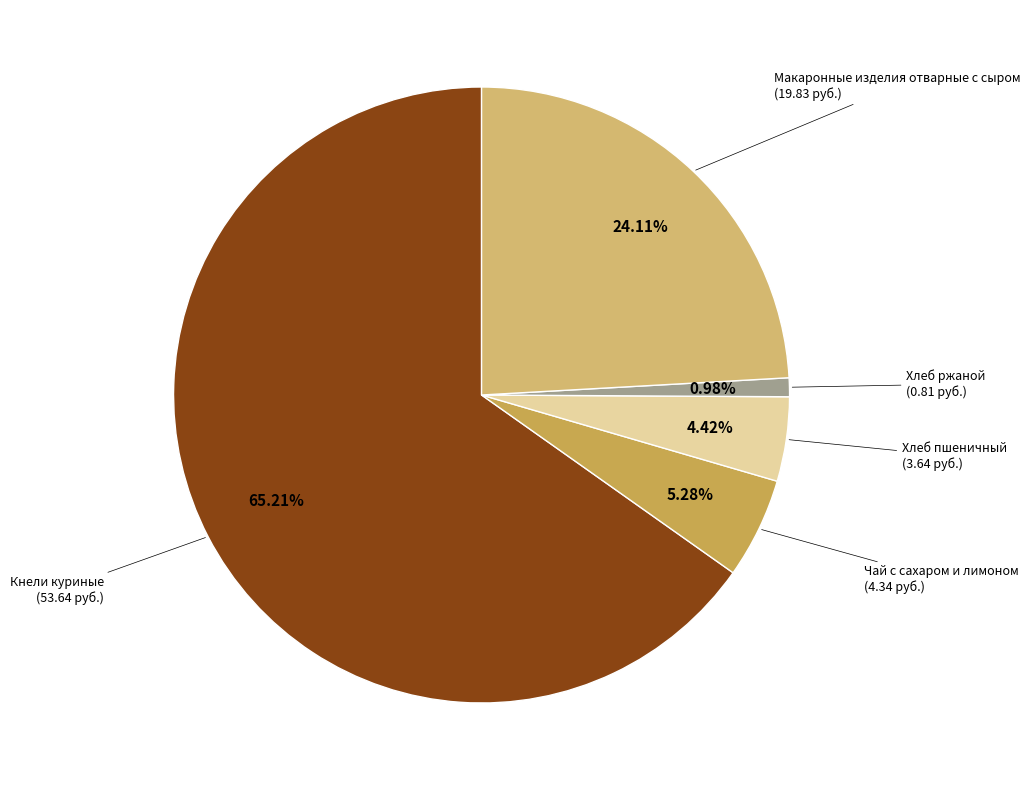

To the nearest percent, what percentage of the pie is Хлеб ржаной?

1%